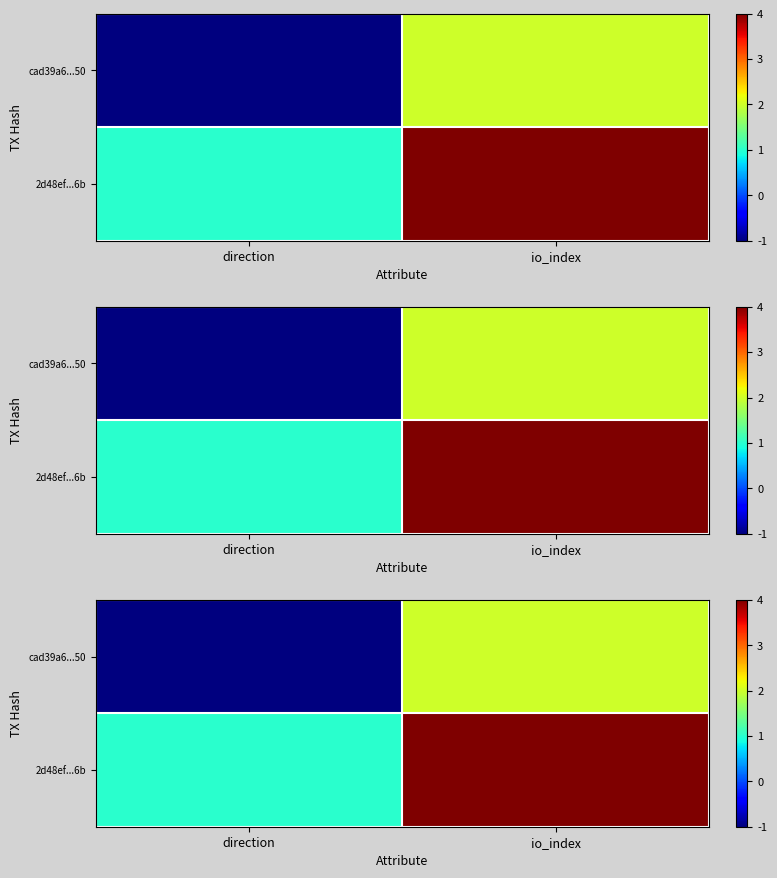

At which label does 2d48ef...6b reach its peak?

io_index